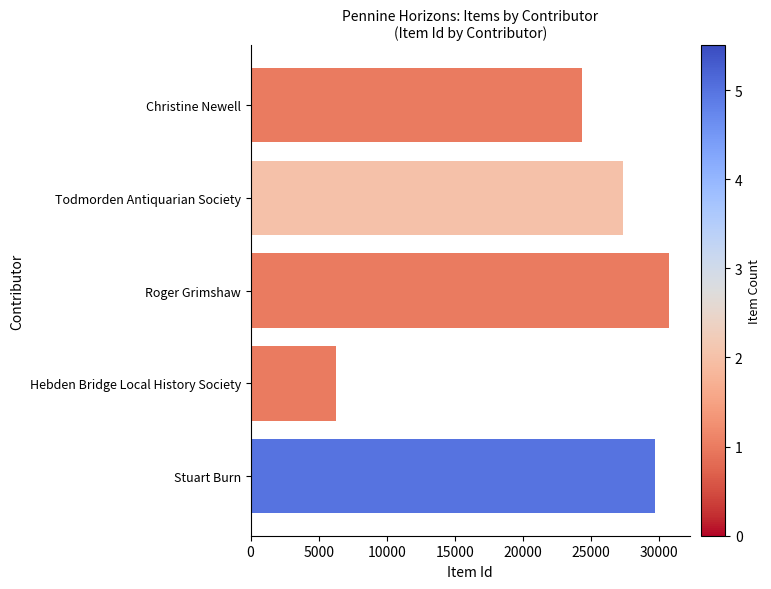

Read the value at Roger Grimshaw, to the nearest 50.

30700